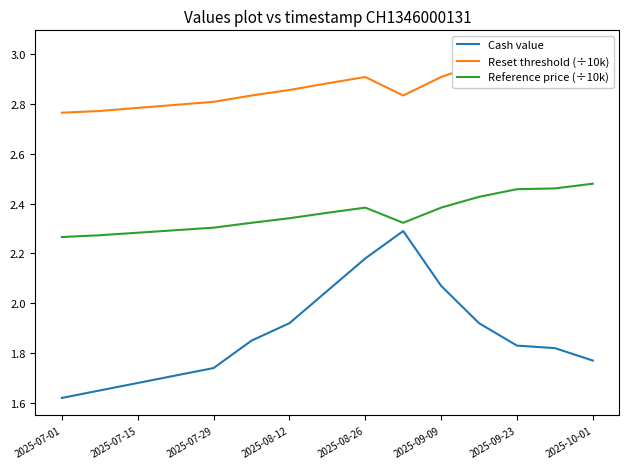

Which label corresponds to the smallest value in the chart?

2025-07-01